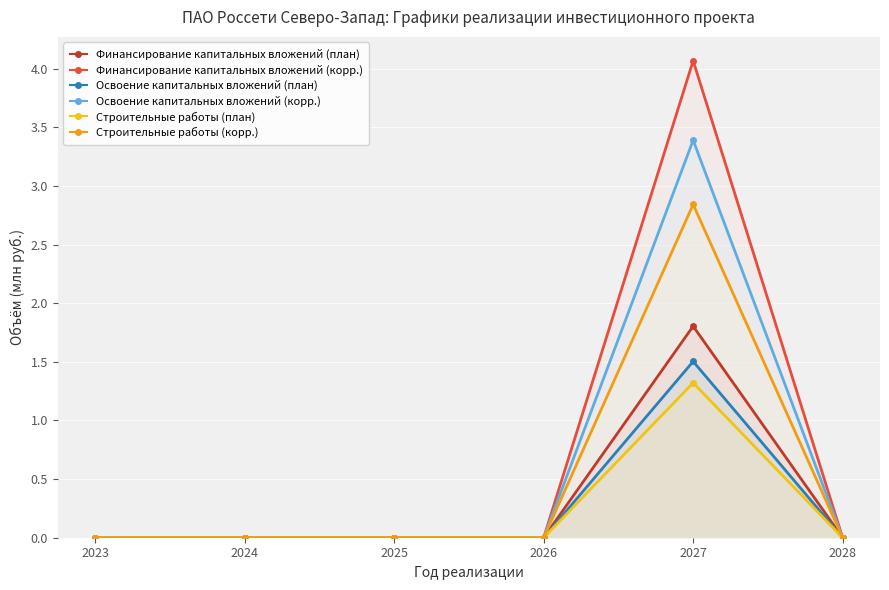

Is it true that Финансирование капитальных вложений (план) equals -0.9 at 2025?

False